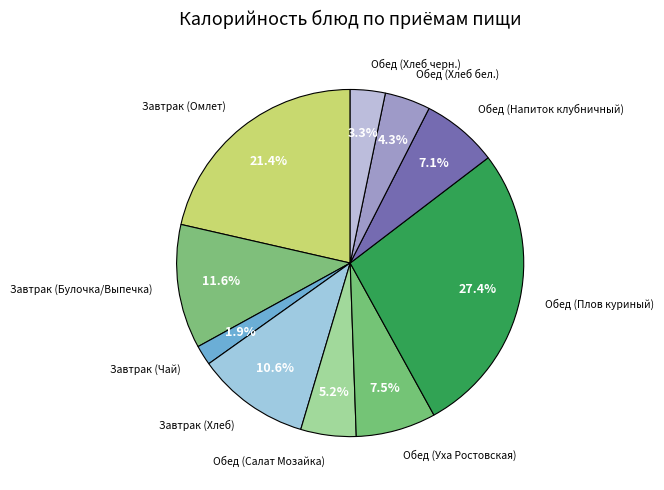

To the nearest percent, what is the average slice percentage?

10%